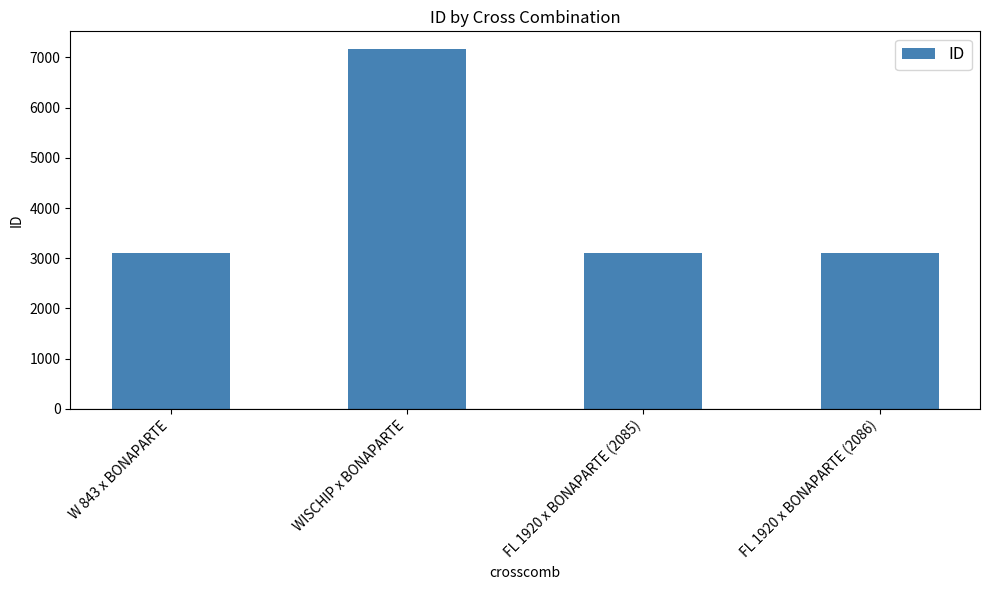

Is it true that the value at FL 1920 x BONAPARTE (2085) is 1029?

False